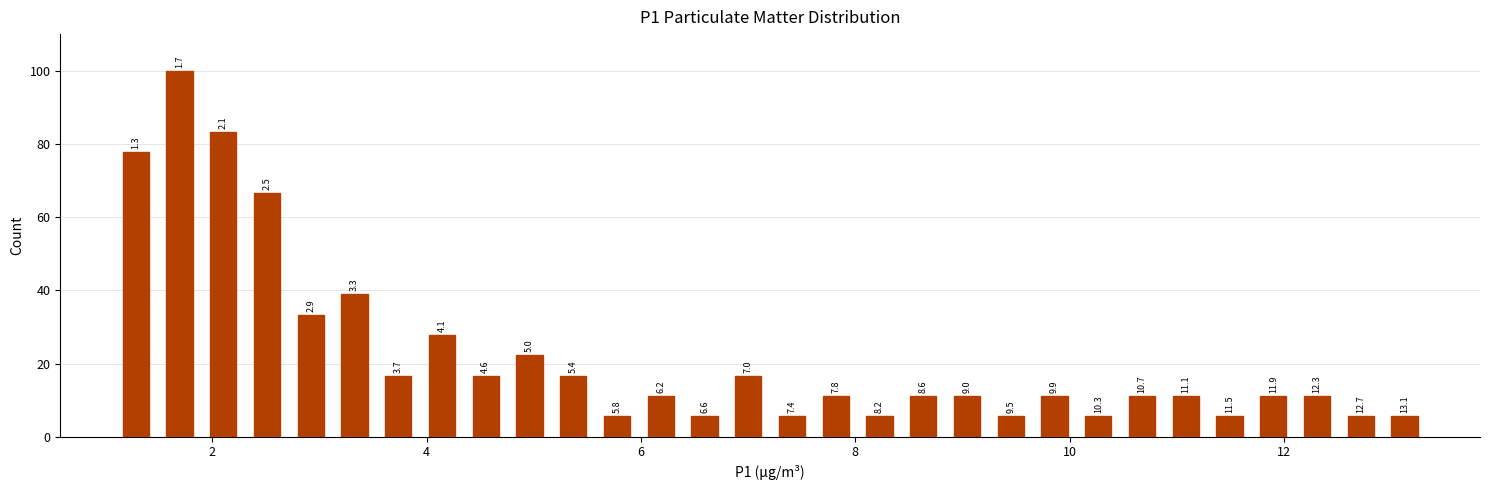

Read against the x-axis, roughly where is the centre of the tallest bar?

1.6